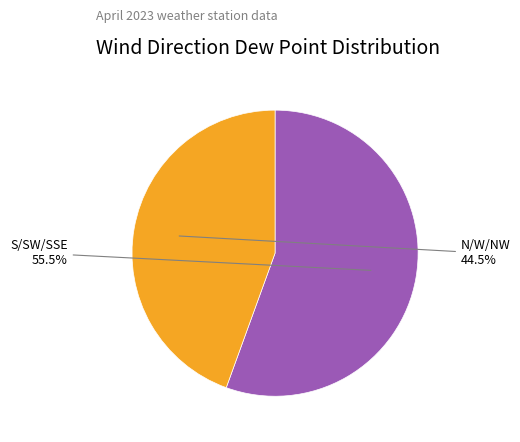

Is there any slice that represents more than half of the pie?

Yes